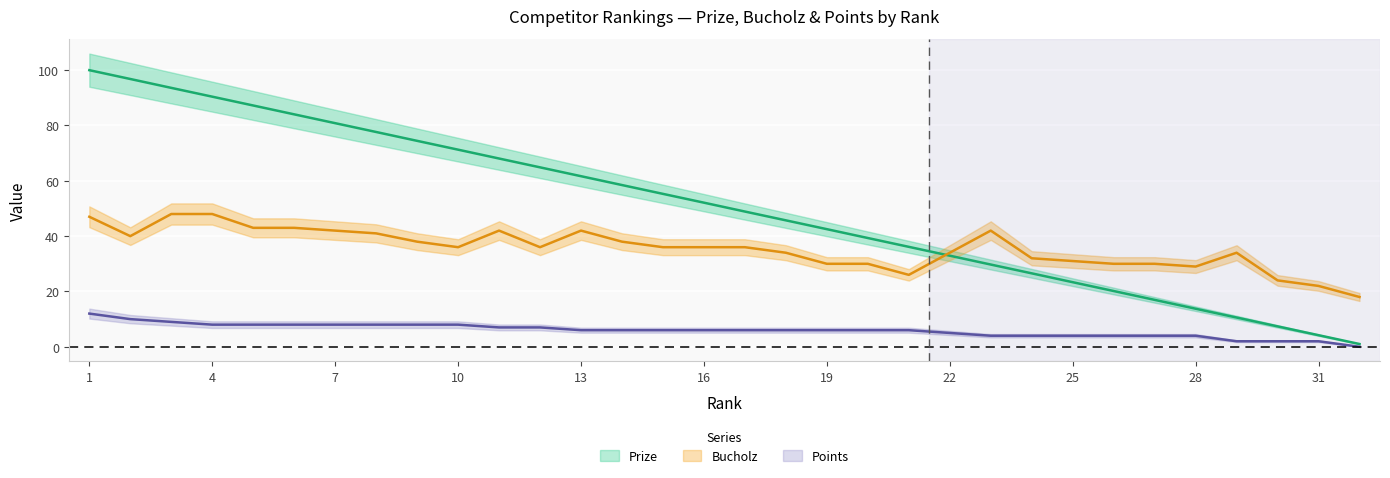

Where is Points nearest to the value 6?

13